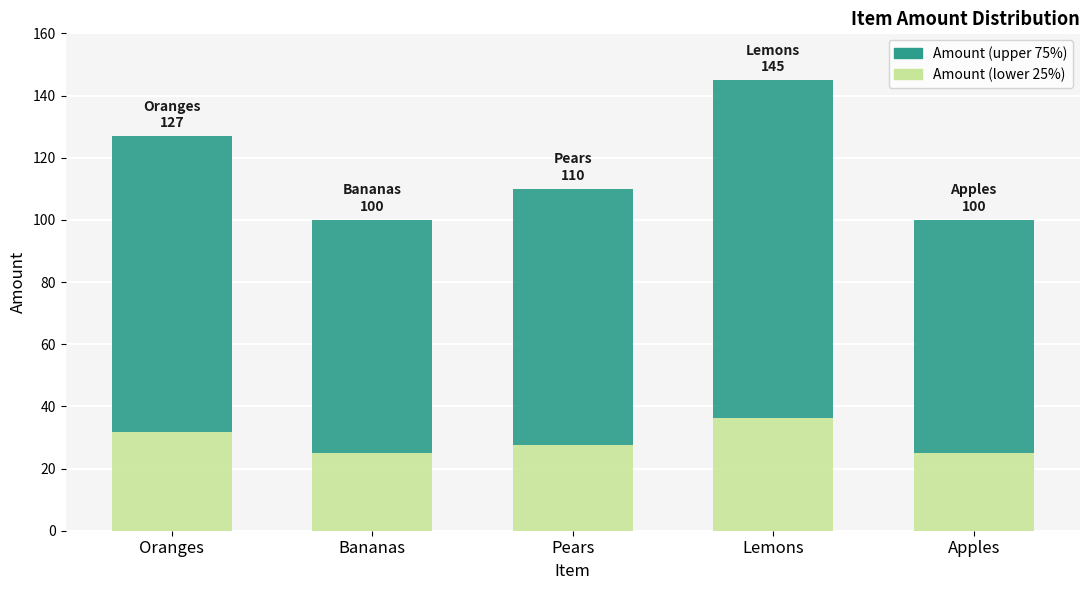

Reading left to right, extract all data points from this chart.

127	100	110	145	100